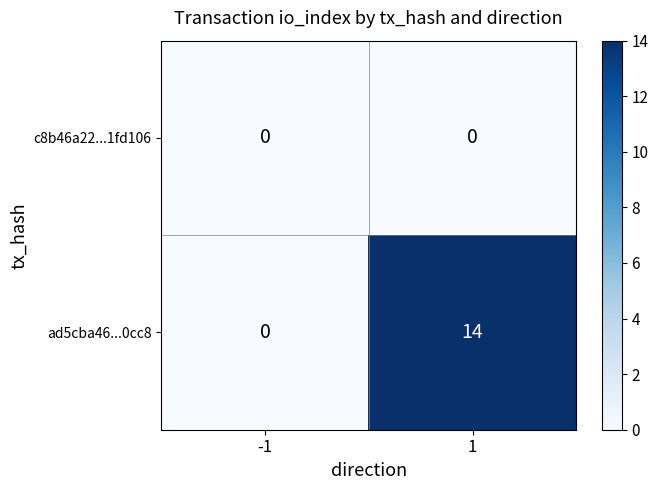

Rank the series by their maximum value, from lowest to highest.

c8b46a22...1fd106, ad5cba46...0cc8